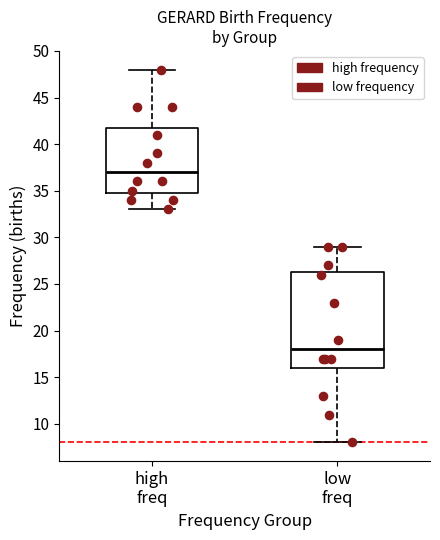

Reading left to right, transcribe this box plot: for each box, give where its median line is, the range the box spans, and where its two whiskers end, as read against the y-axis. The values are not printed on the chart, so give them approximately, as read against the axis.

high freq: median 37.0, box 35.0 to 42.0, whiskers 33.0 to 48.0
low freq: median 18.0, box 16.0 to 26.5, whiskers 8.0 to 29.0